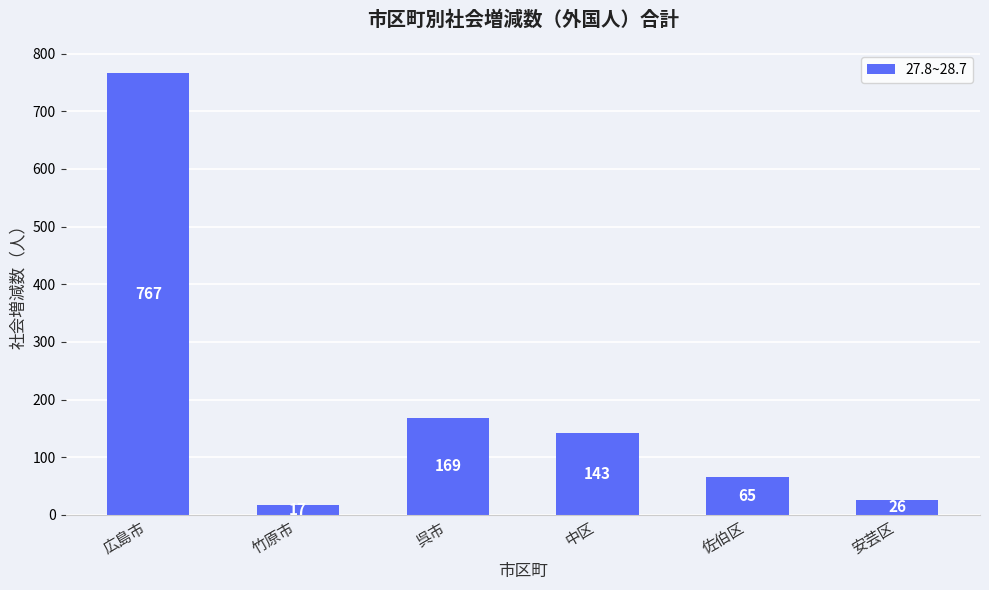

Rank the categories by value from highest to lowest.

広島市, 呉市, 中区, 佐伯区, 安芸区, 竹原市